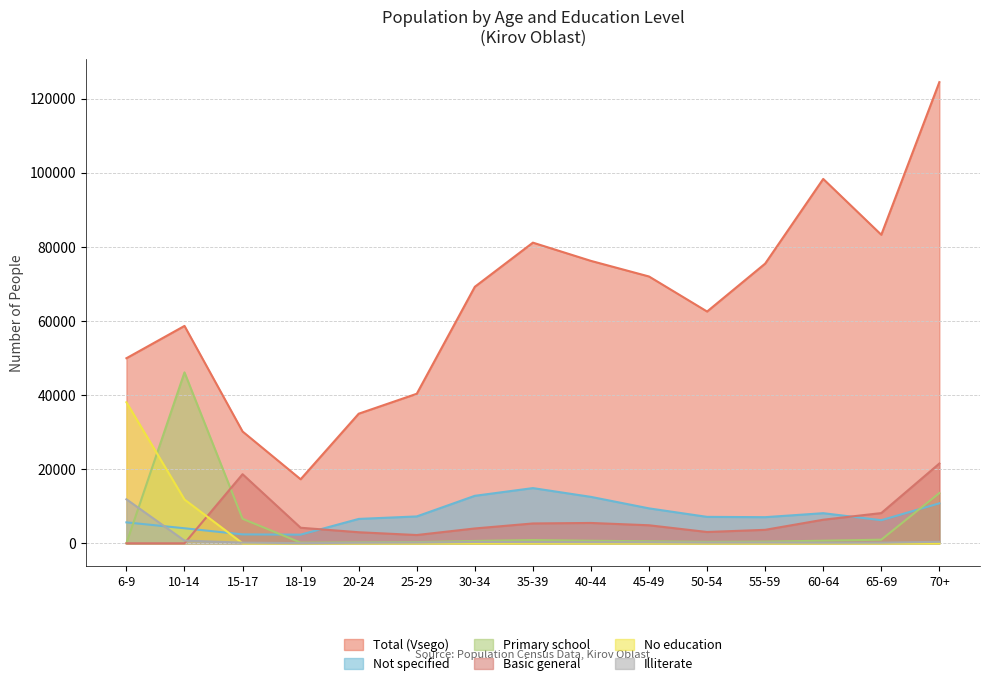

Which series ends up on top after the final intersection of Primary school and No education?

Primary school